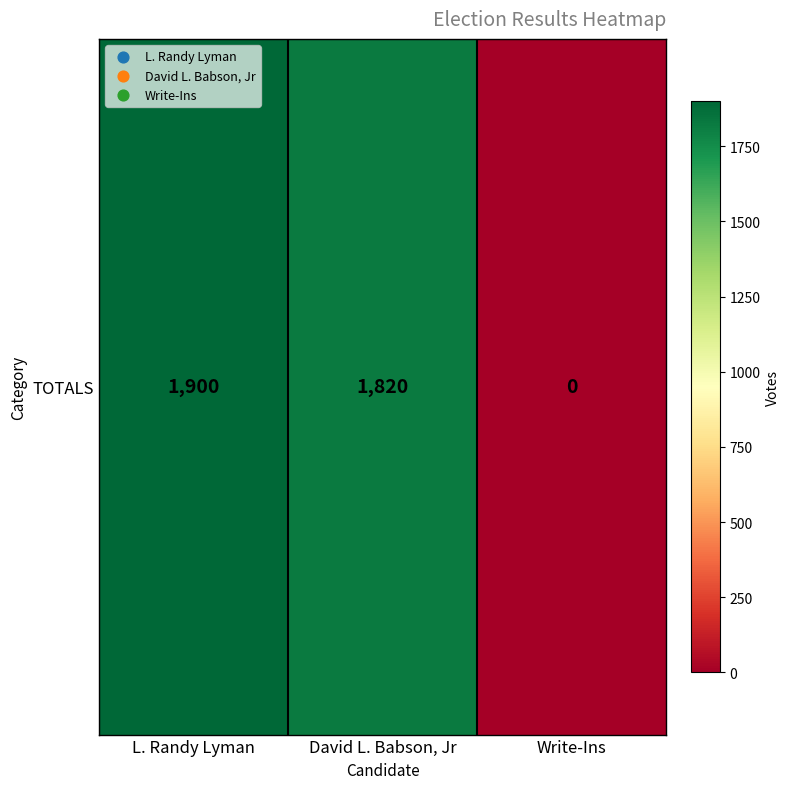

Reading right to left, what are all the values shown in this chart?

Write-Ins=0	David L. Babson, Jr=1820	L. Randy Lyman=1900